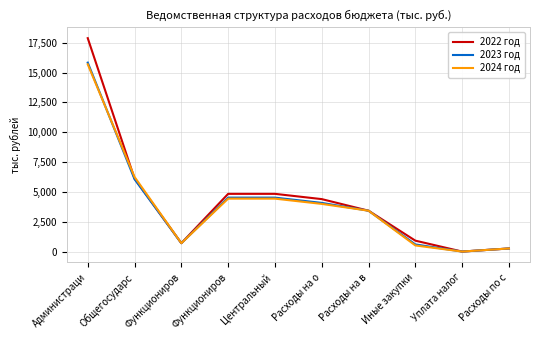

Does the chart have visible grid lines?

Yes